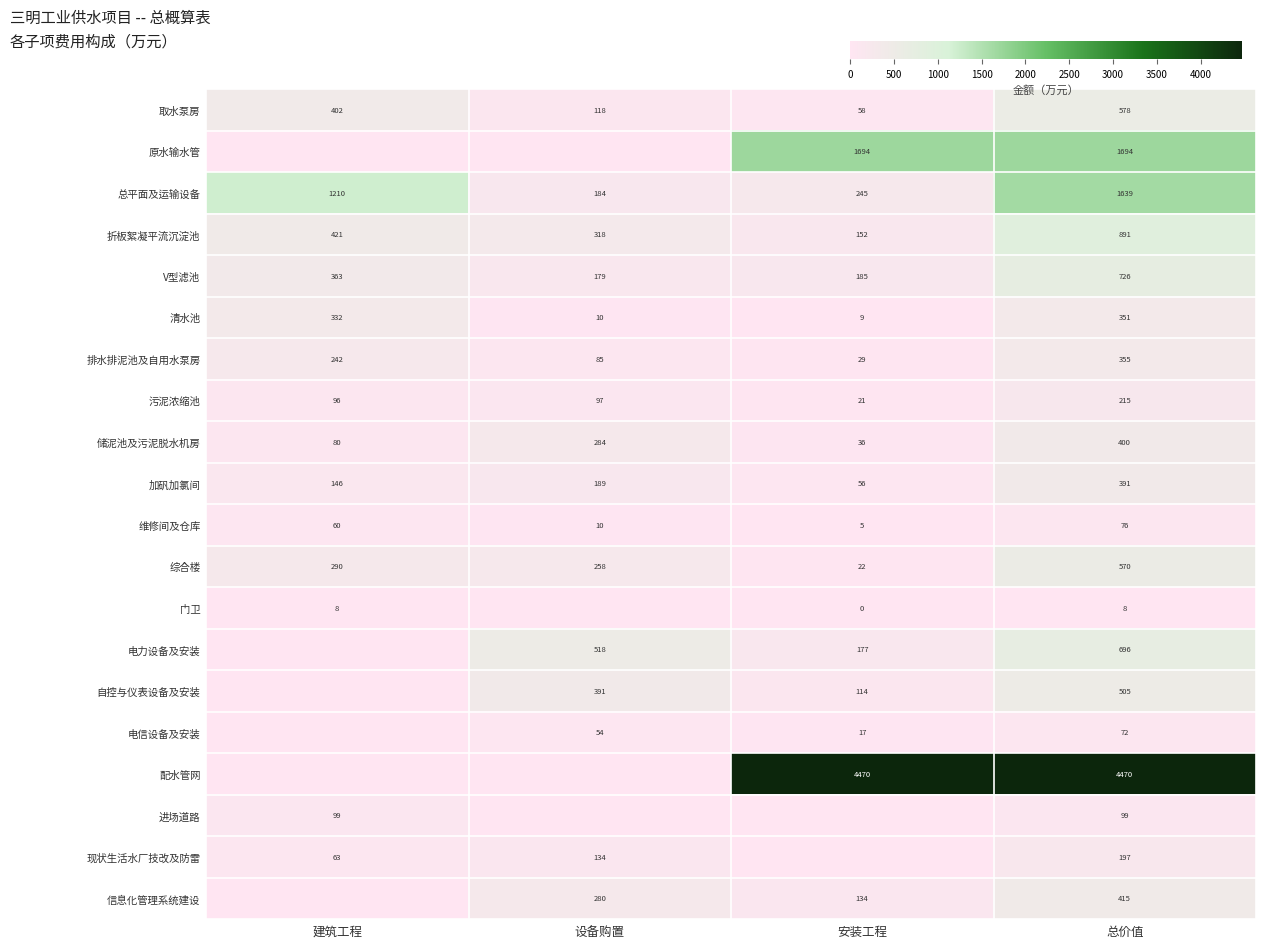

The 污泥浓缩池 series shows 8.2 at 安装工程. True or false?

False